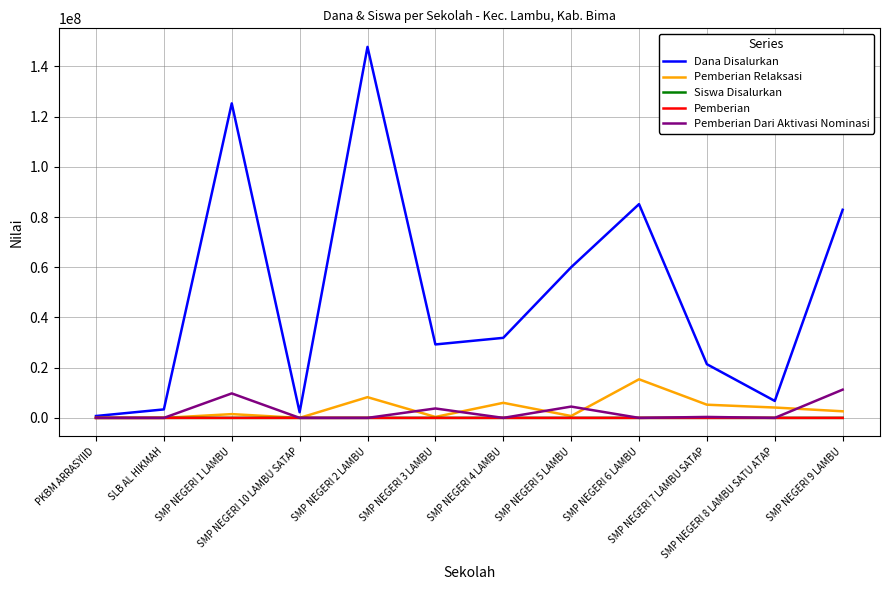

What is the maximum value for Pemberian Dari Aktivasi Nominasi?

11250000